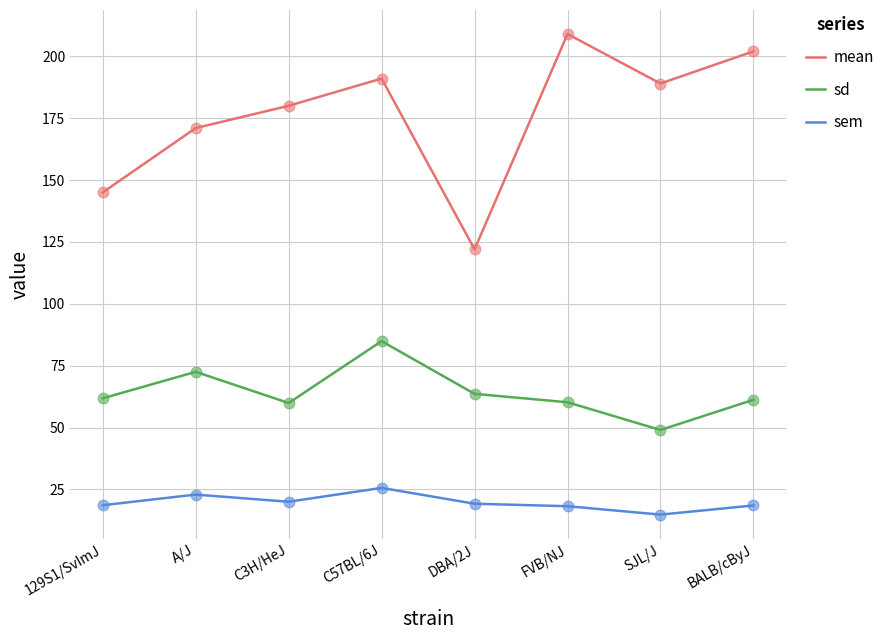

Is the value of sd at C3H/HeJ greater than the value of sem at C57BL/6J?

Yes